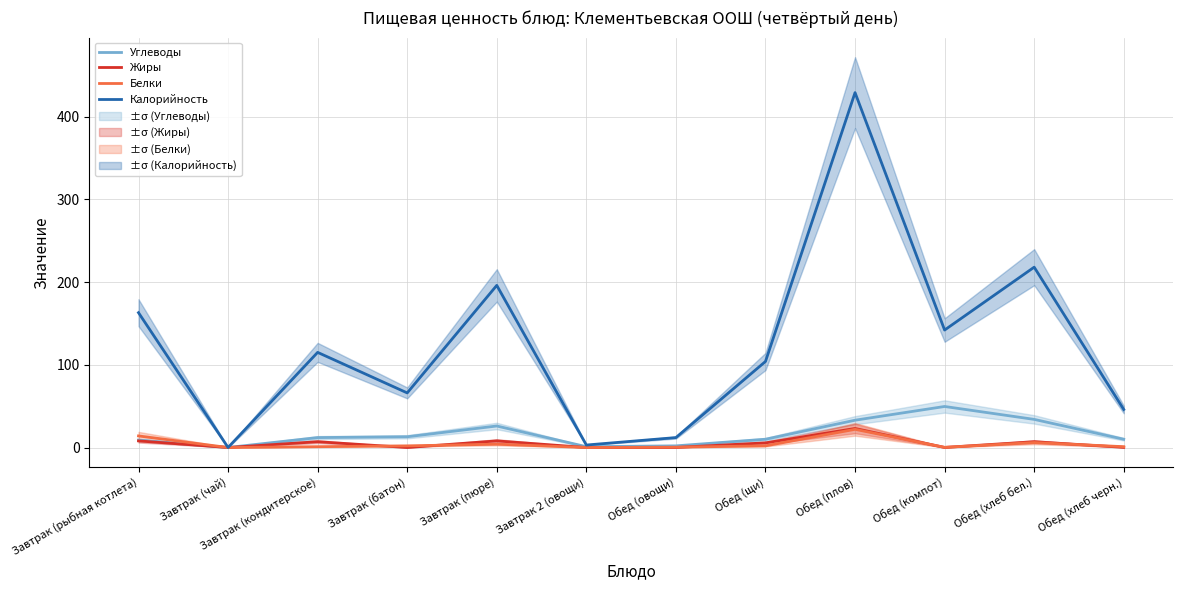

Is this an area chart (filled region under the line)?

No